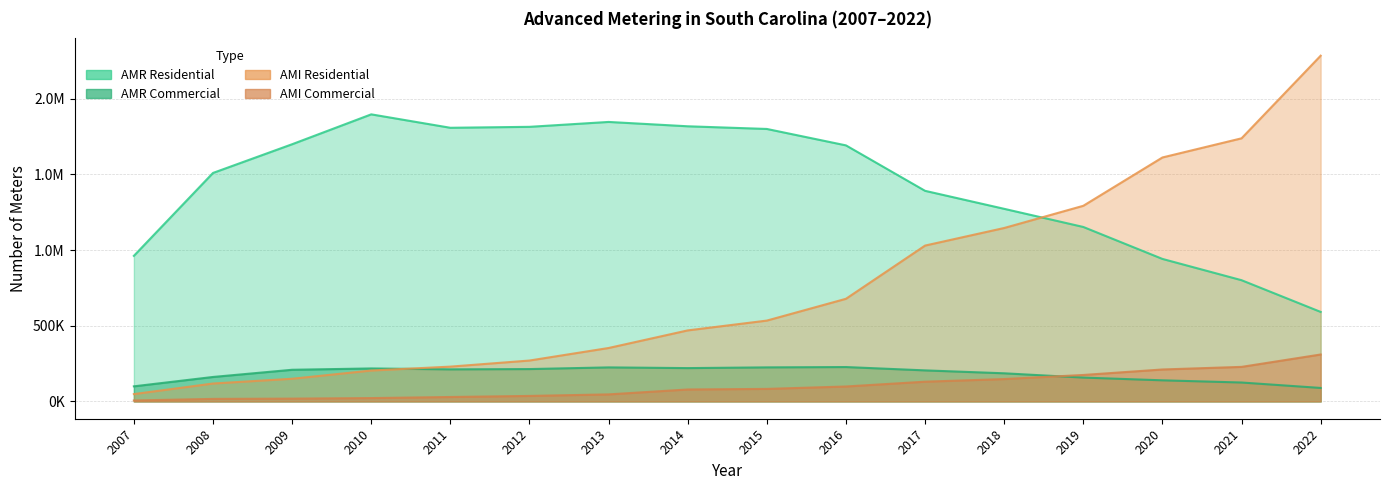

What is the sum of all AMR Residential values?

23001009